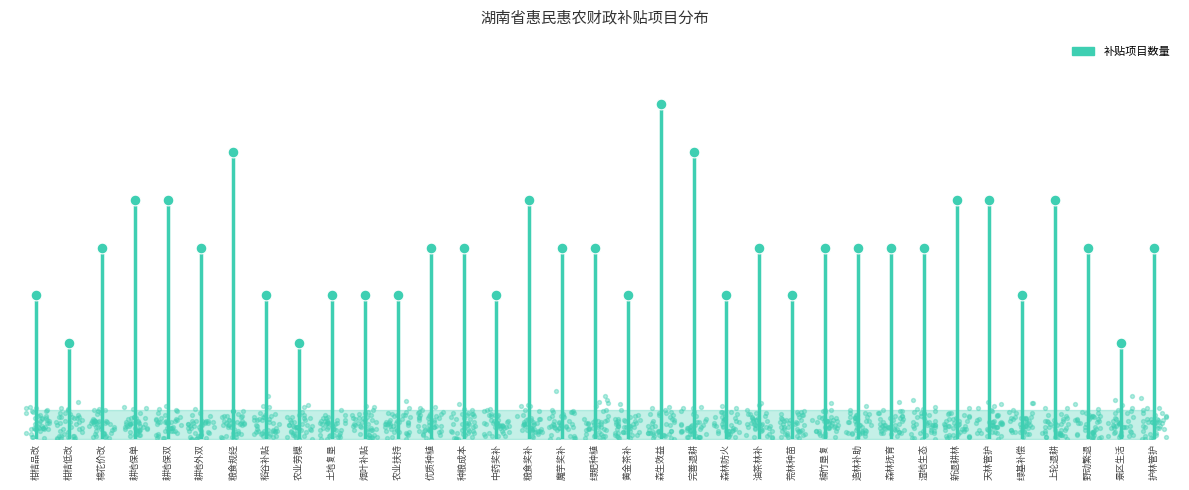

What is the ratio of the value at 柑桔低改 to the value at 森林防火?

0.7